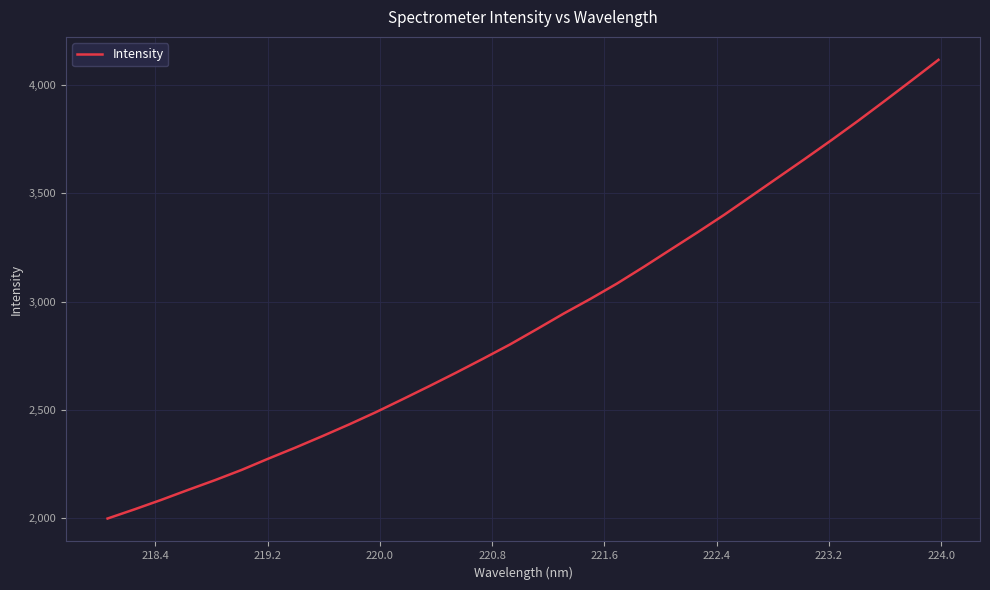

What is the smallest value displayed?

1998.1